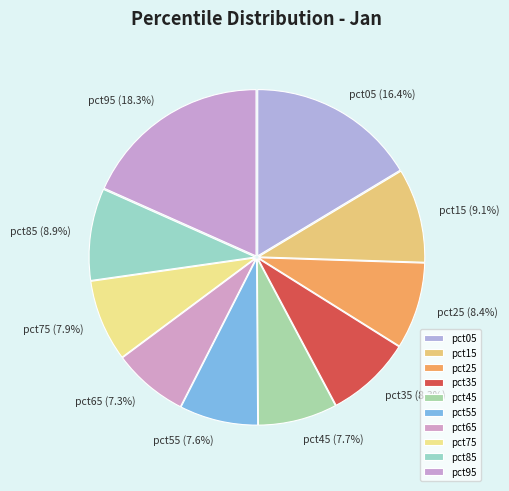

Which slice is the largest?

pct95